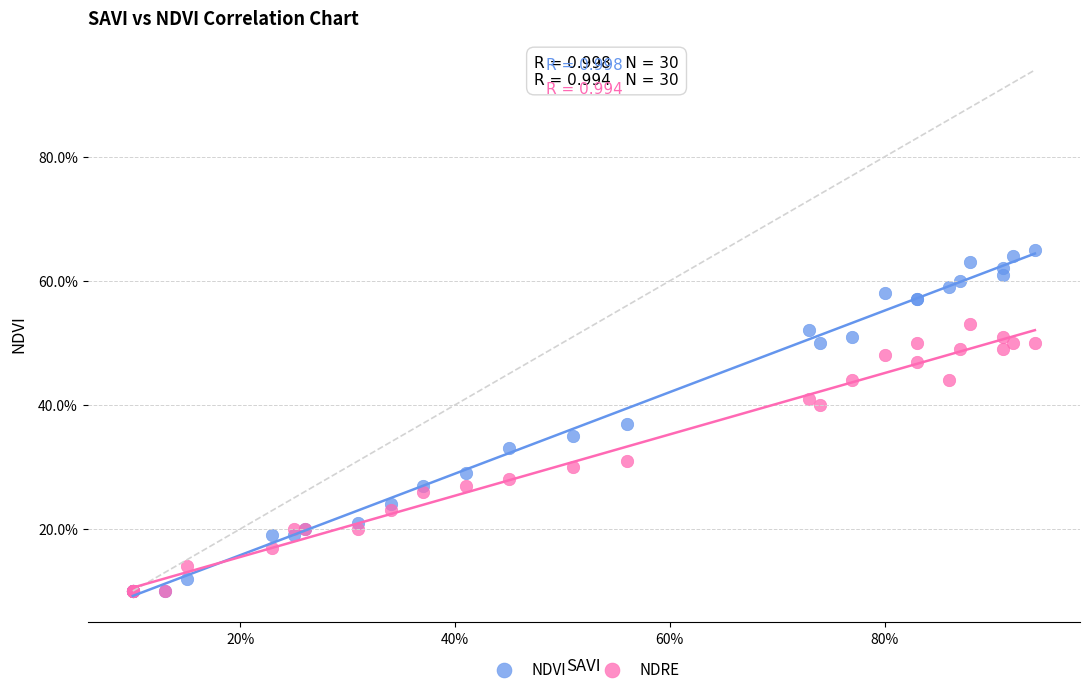

Which series has the largest Y range (max minus min)?

NDVI